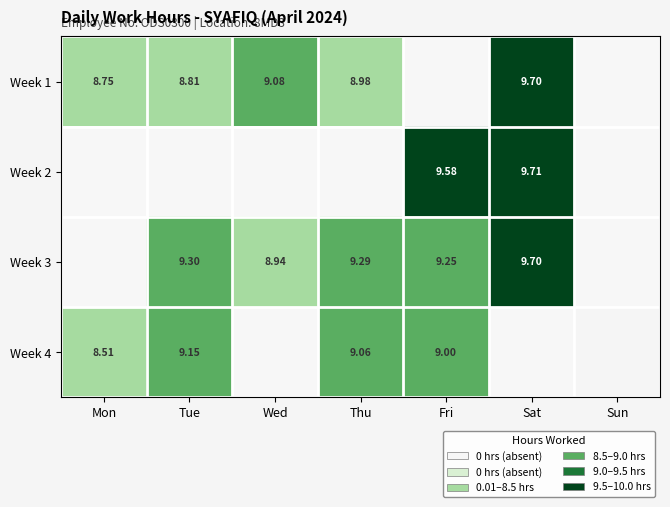

Which series changed the most between Wed and Sun?

Week 1